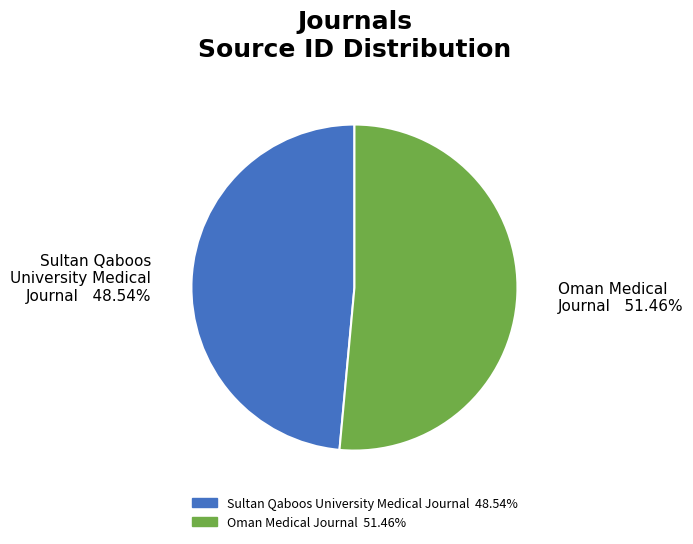

Is there a majority slice in this chart?

Yes